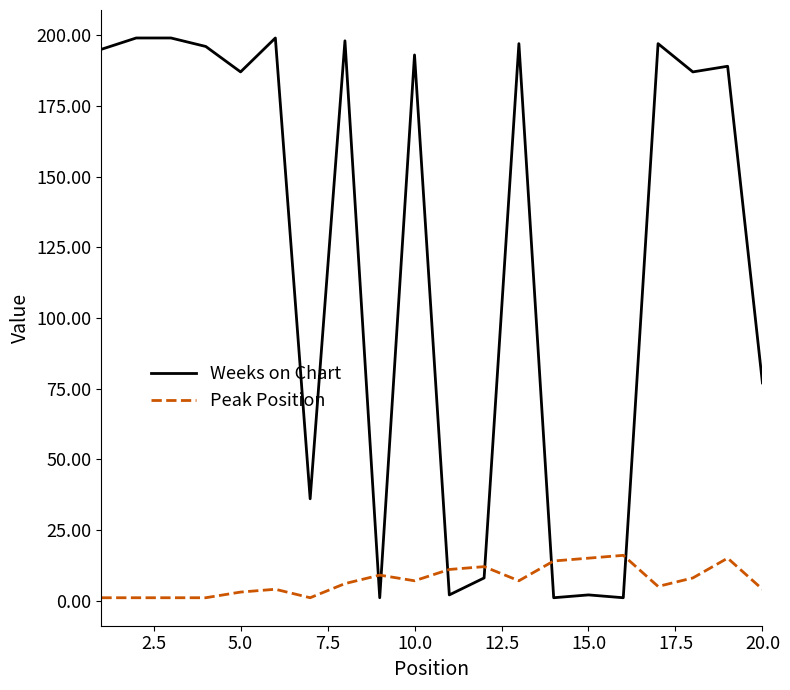

Rank the series by their average value, from highest to lowest.

Weeks on Chart, Peak Position